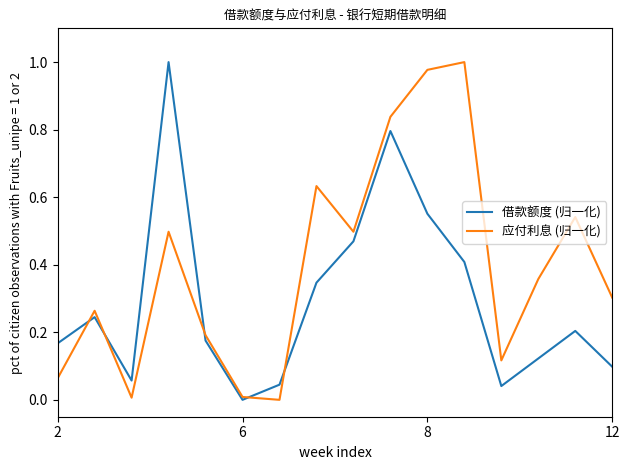

Rank the series by their average value, from highest to lowest.

应付利息 (归一化), 借款额度 (归一化)